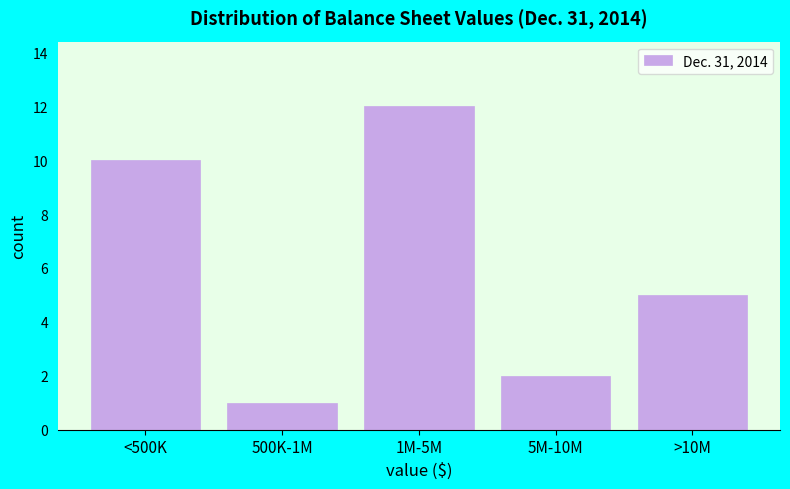

Reading left to right, extract all data points from this chart.

<500K=10	500K-1M=1	1M-5M=12	5M-10M=2	>10M=5